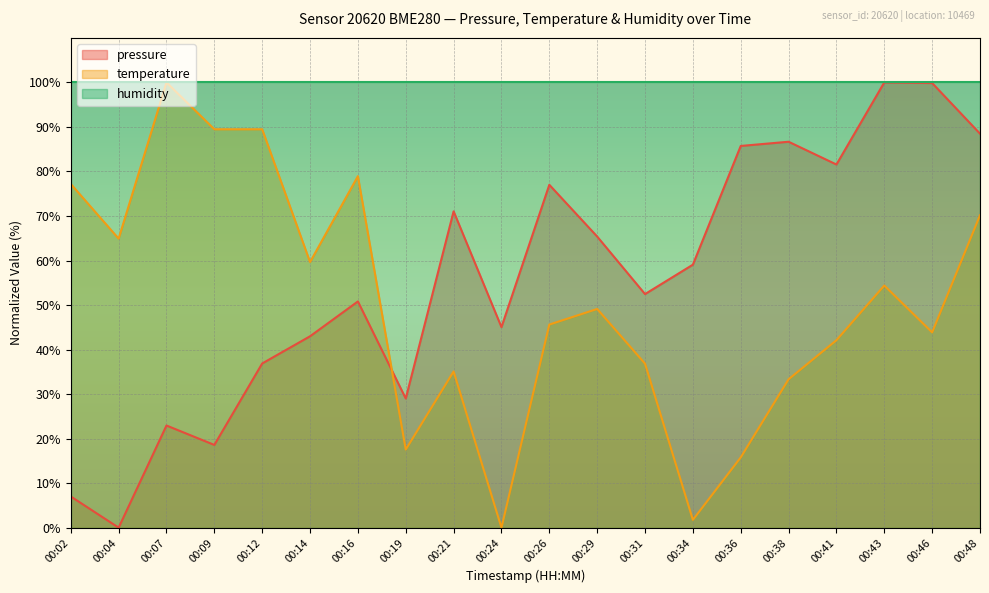

Between 00:48 and 00:41, which is larger?

00:48